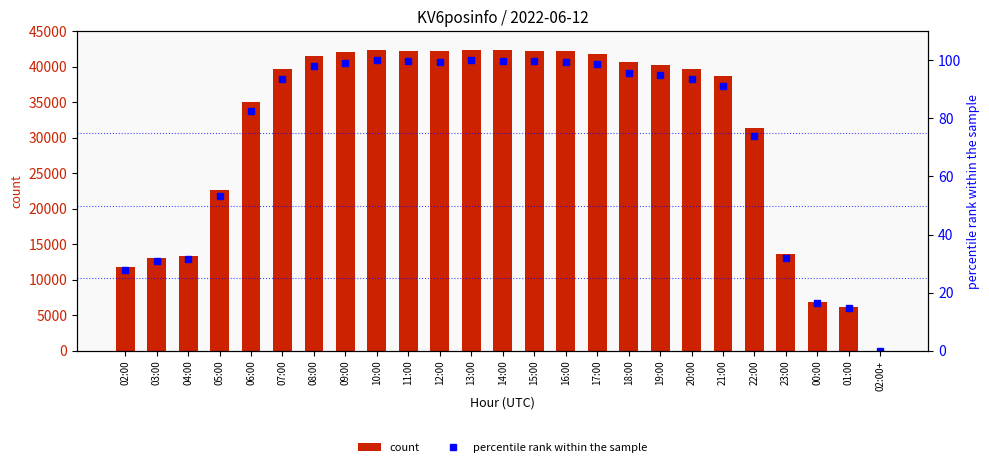

The percentile rank within the sample series shows 170.1 at 16:00. True or false?

False